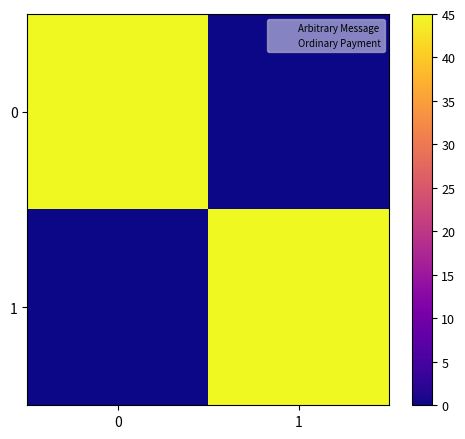

Rank the series by their average value, from lowest to highest.

row_1, row_0